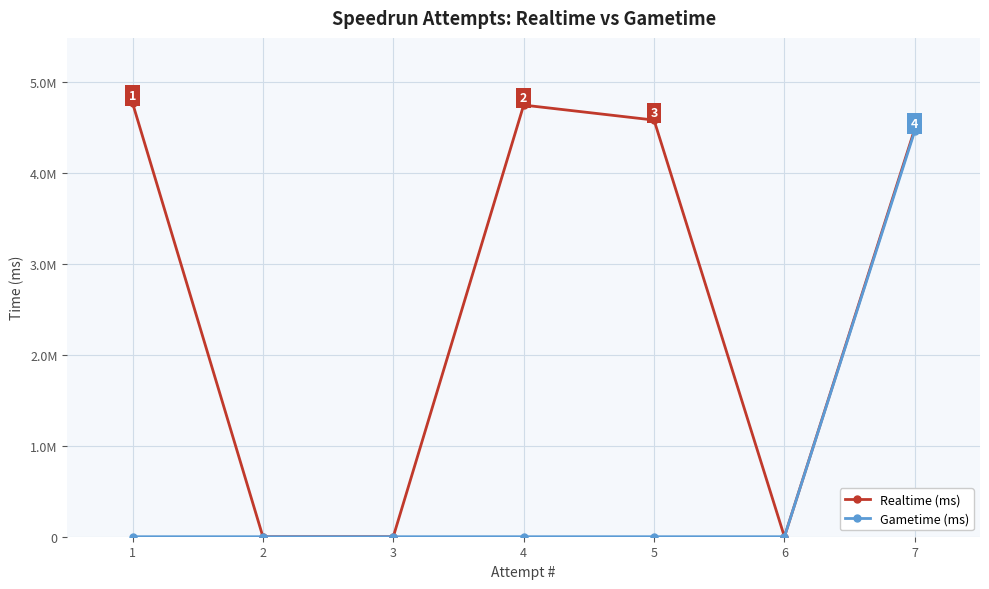

Is this an area chart (filled region under the line)?

No